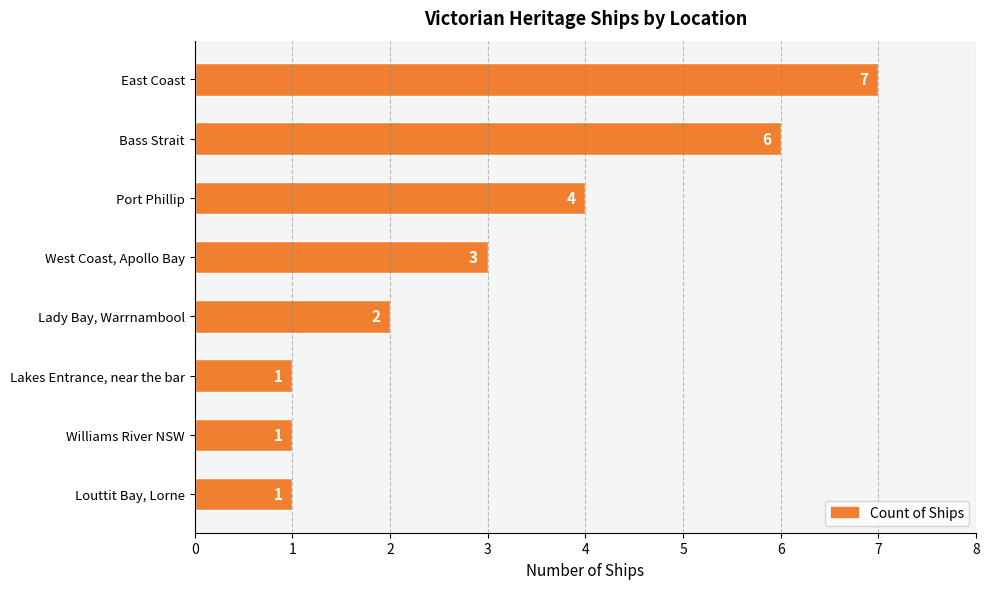

What is the sum of all values?

25